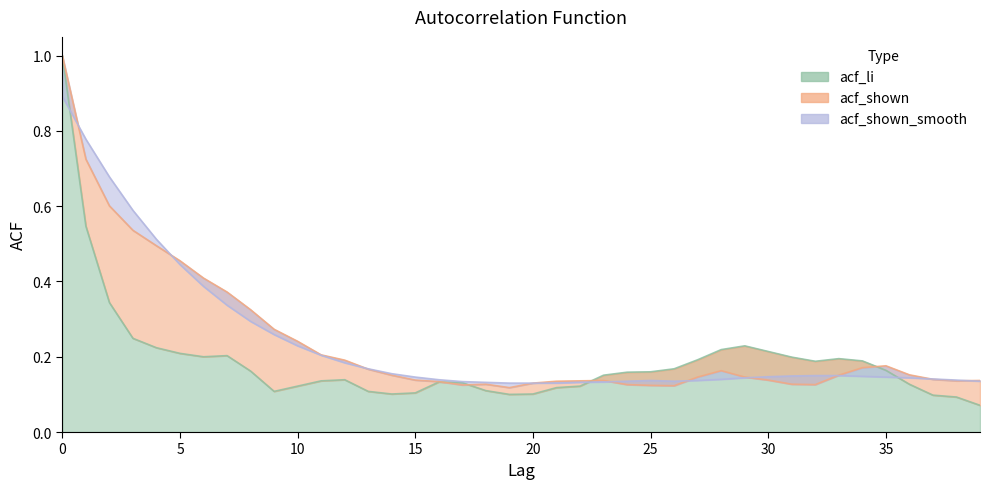

What is the total value across all series at 15?

0.4